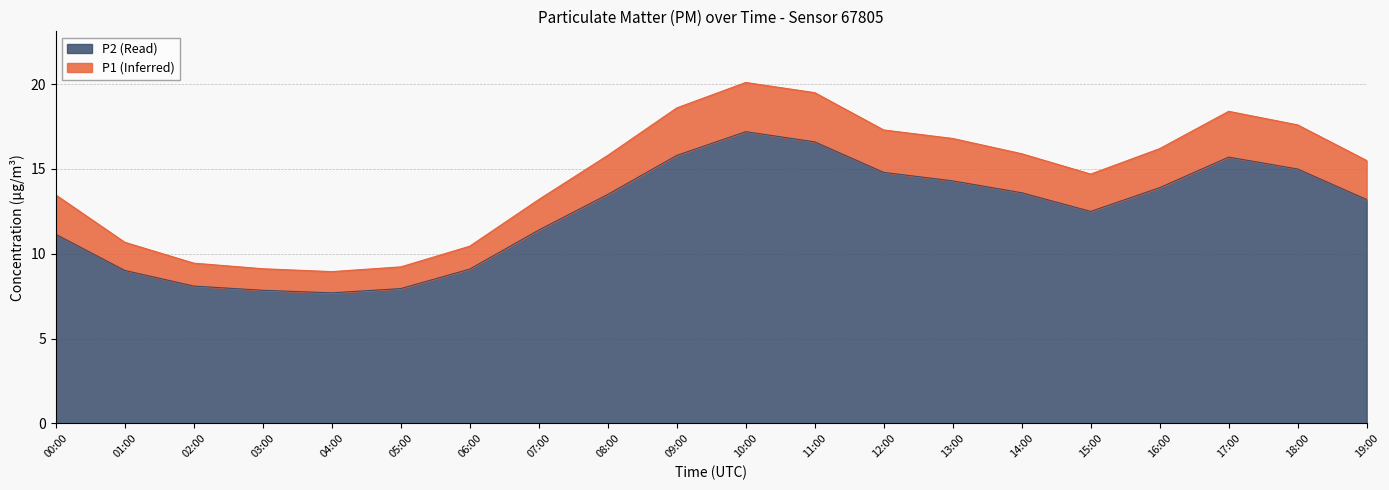

Where is the first local maximum for P1?

10:00